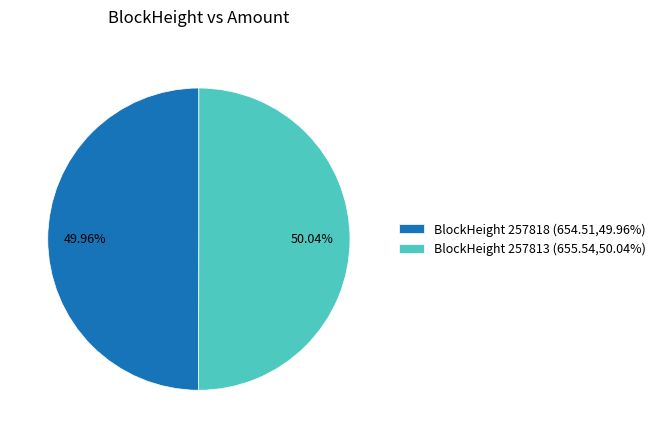

Combined, do BlockHeight 257813 (655.54,50.04%) and BlockHeight 257818 (654.51,49.96%) account for over 50%?

Yes